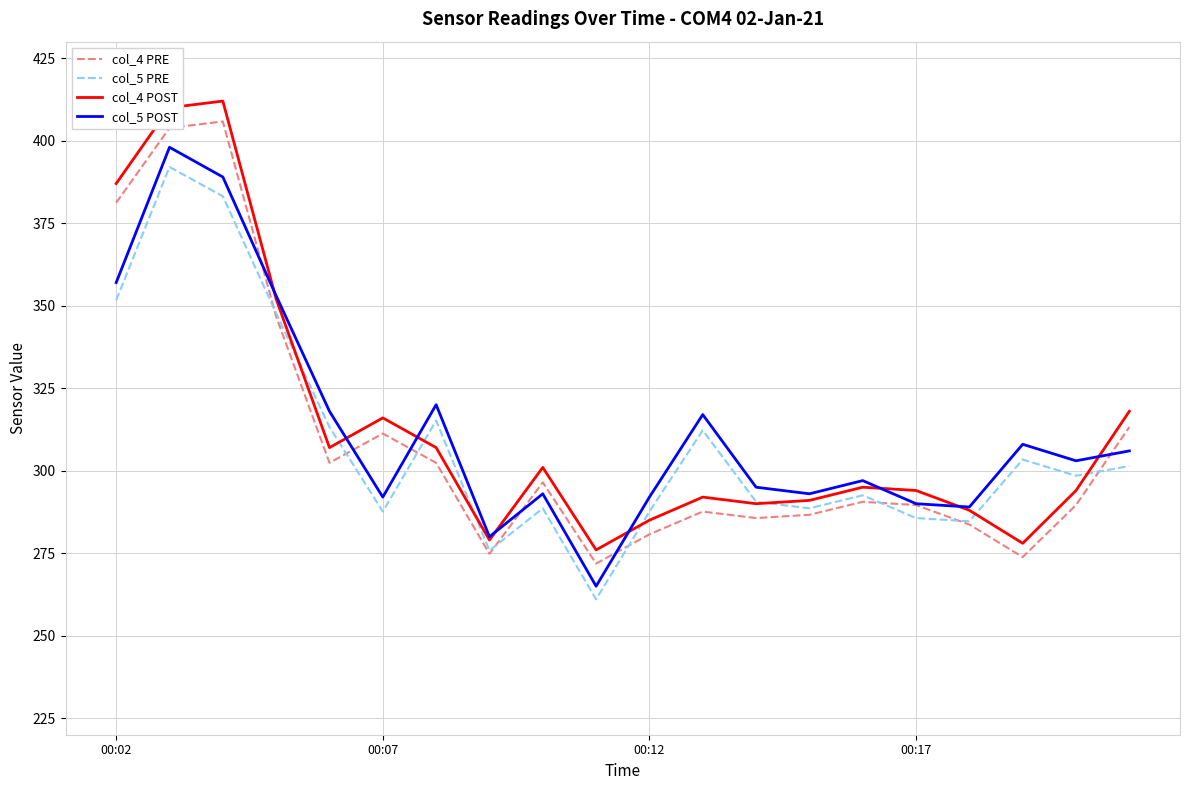

What is the maximum value shown in the chart?

412.0